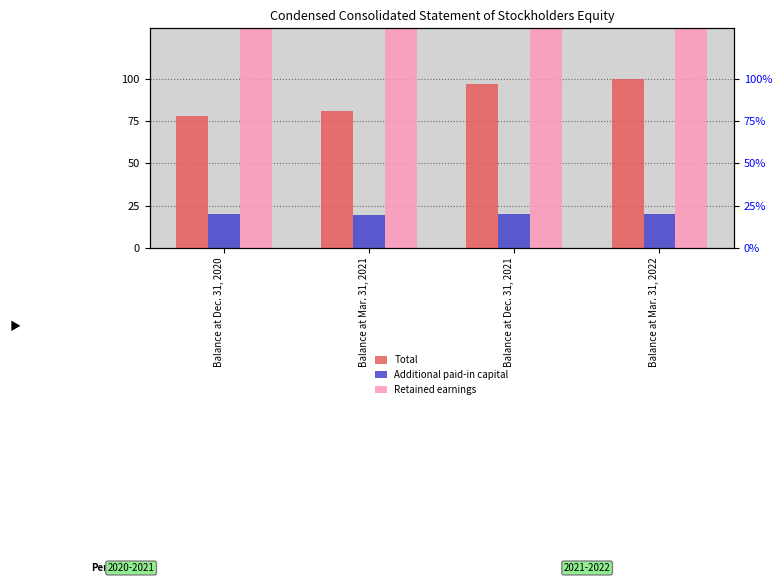

What is the minimum value for Additional paid-in capital?

19.6